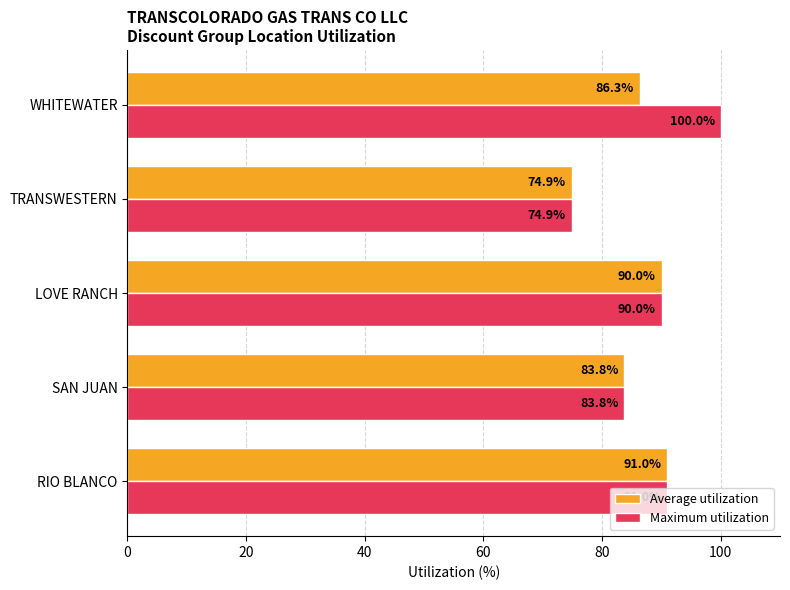

Is it true that Maximum utilization equals 140.0 at SAN JUAN?

False